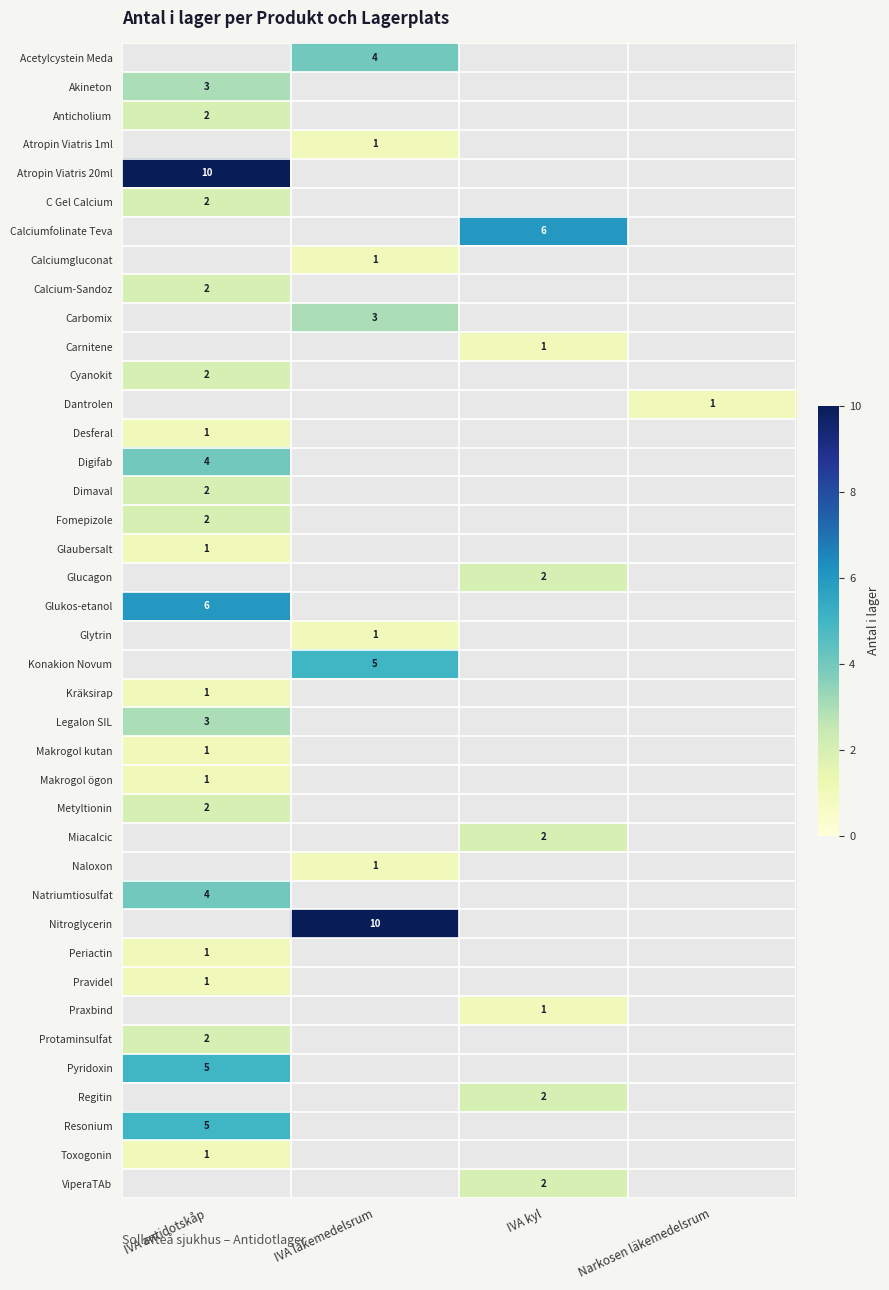

How many distinct data groups are displayed?

40